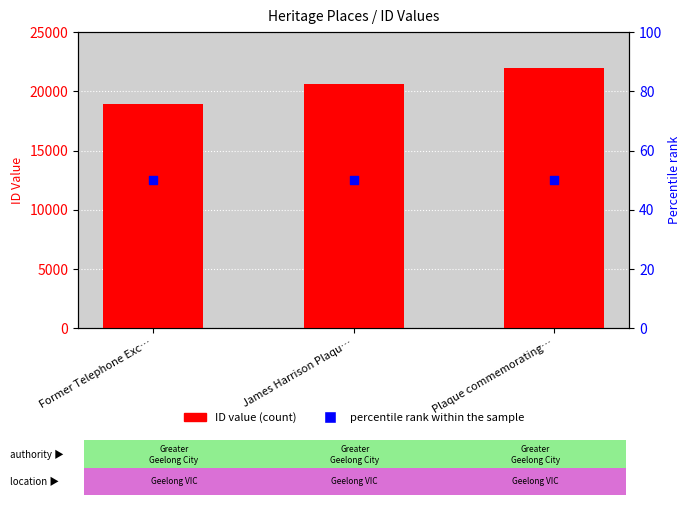

At how many categories does at least one series exceed 18082?

3